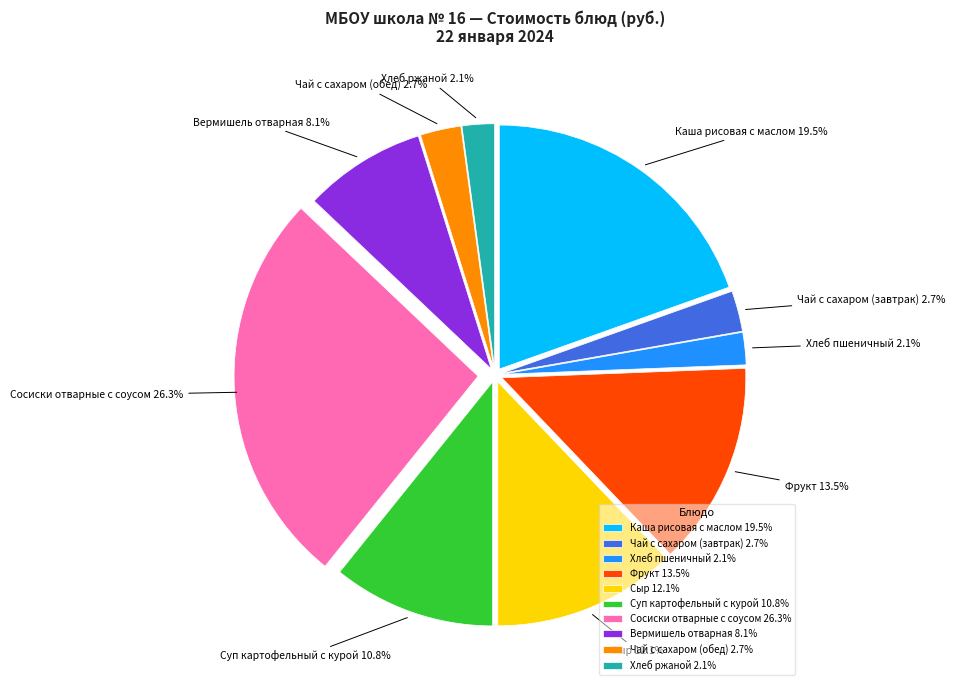

Does any single category account for the majority?

No